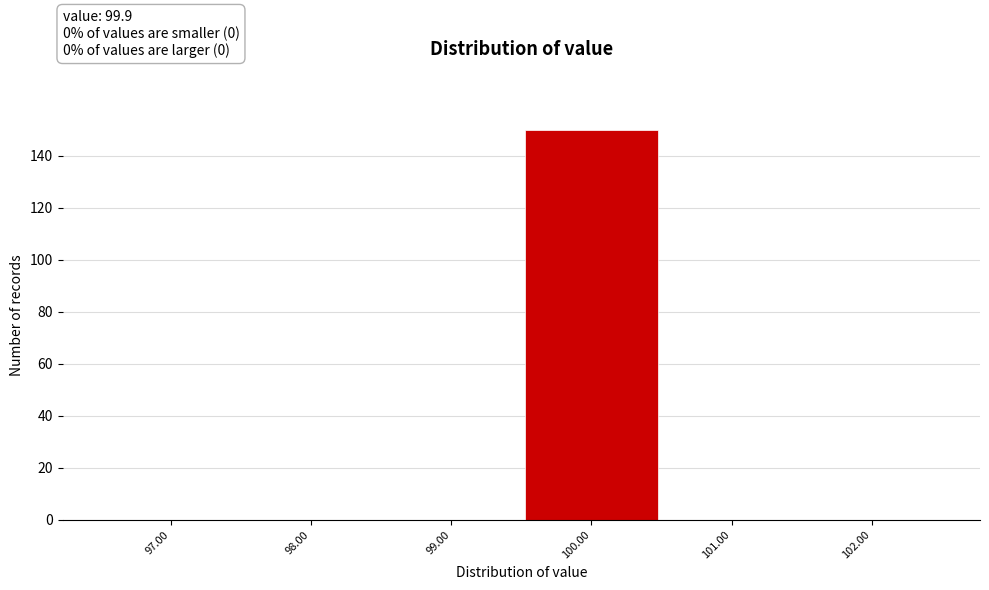

How tall is the bar that spans 99.5 to 100.5 on the x-axis? The values are not printed on the chart, so give them approximately, as read against the axis.

150